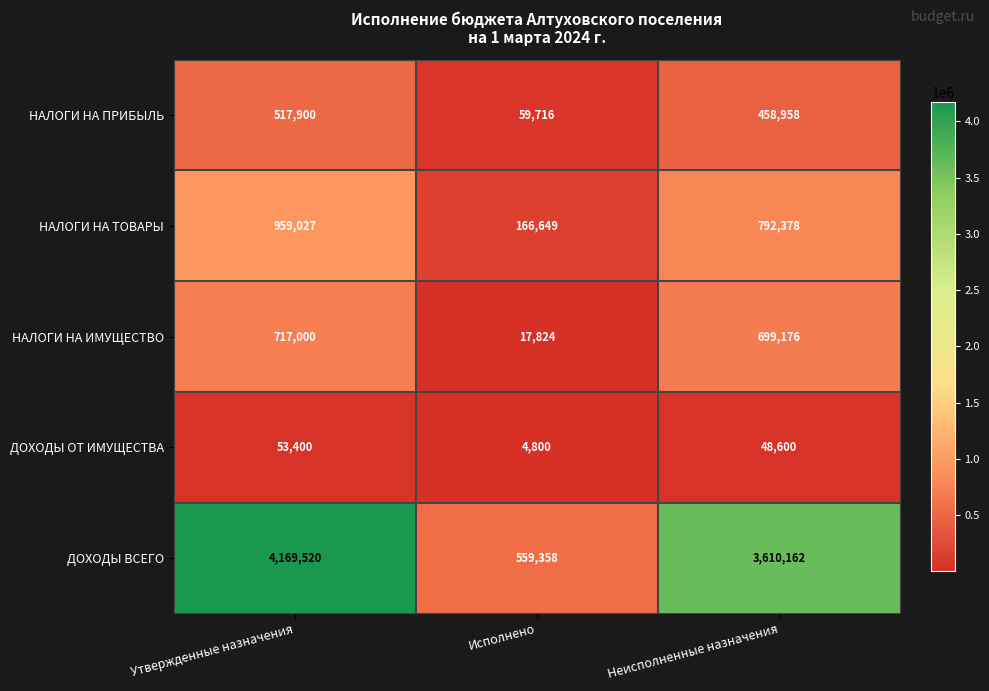

Reading left to right, list all the values displayed in this chart.

НАЛОГИ НА ПРИБЫЛЬ: Утвержденные назначения=517900	Исполнено=59716	Неисполненные назначения=458958
НАЛОГИ НА ТОВАРЫ: Утвержденные назначения=959027	Исполнено=166649	Неисполненные назначения=792378
НАЛОГИ НА ИМУЩЕСТВО: Утвержденные назначения=717000	Исполнено=17824	Неисполненные назначения=699176
ДОХОДЫ ОТ ИМУЩЕСТВА: Утвержденные назначения=53400	Исполнено=4800	Неисполненные назначения=48600
ДОХОДЫ ВСЕГО: Утвержденные назначения=4169520	Исполнено=559358	Неисполненные назначения=3610162